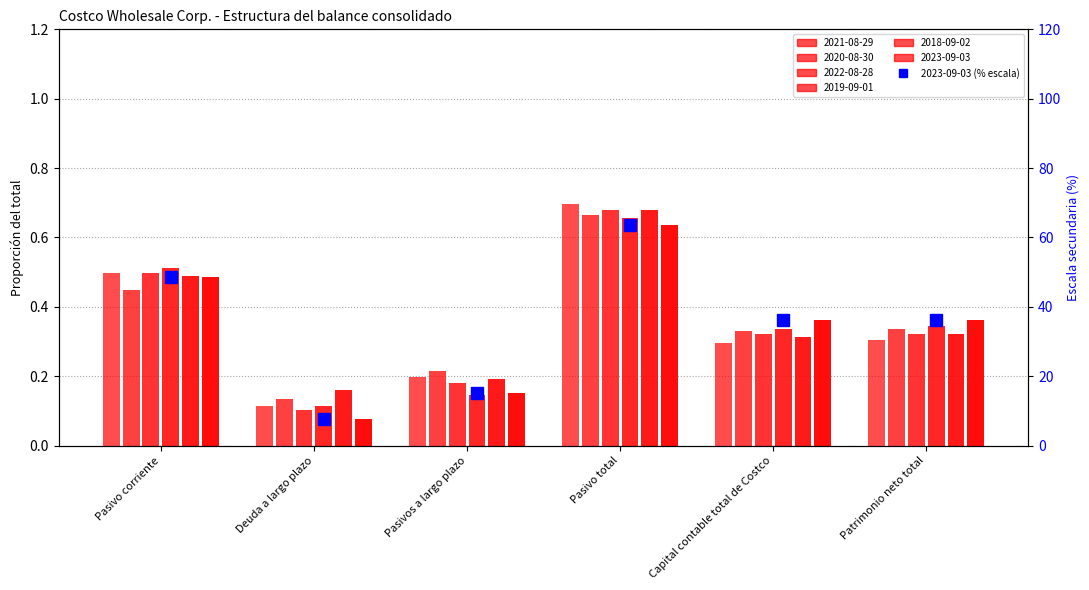

Which category has the lowest value across all series?

Deuda a largo plazo